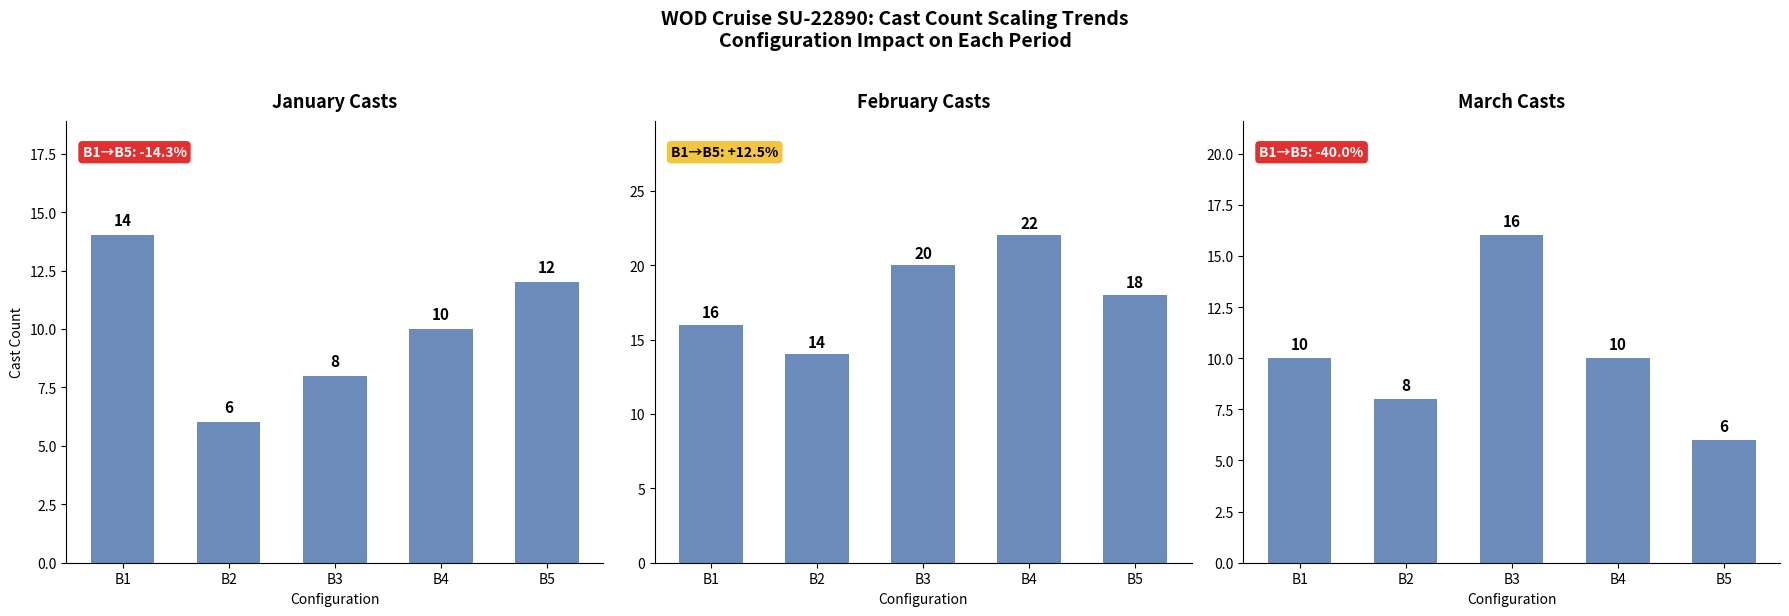

The January Casts series shows 14 at B1. True or false?

True